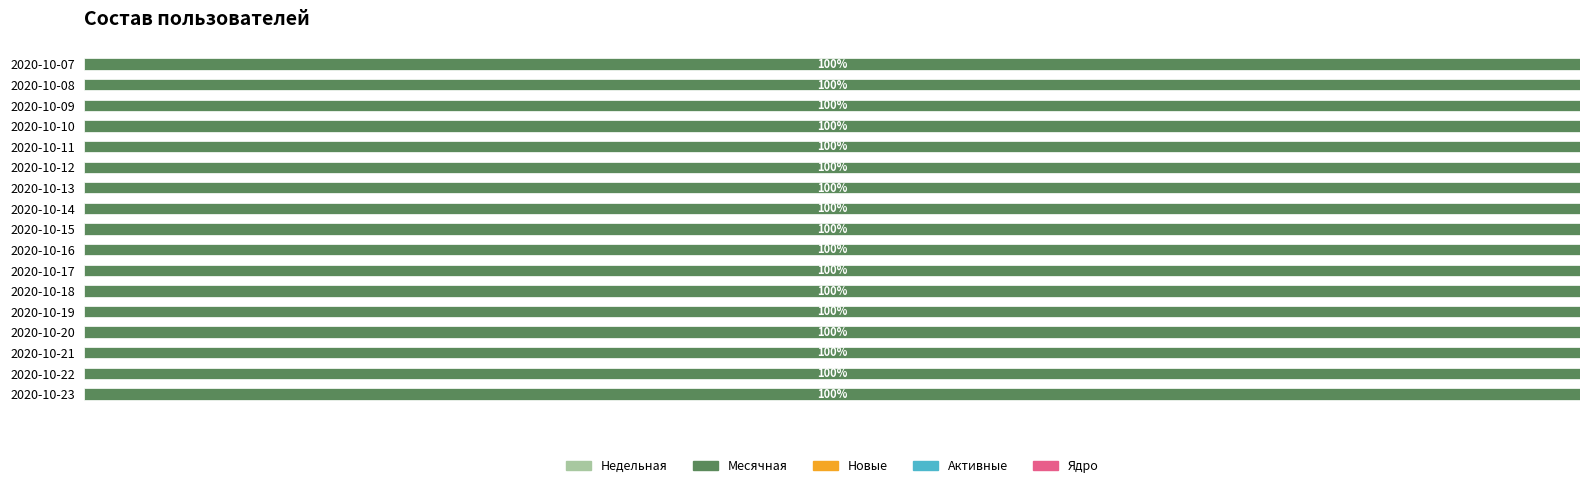

Reading left to right, extract all data points from this chart.

Недельная: 2020-10-23=0	2020-10-22=0	2020-10-21=0	2020-10-20=0	2020-10-19=0	2020-10-18=0	2020-10-17=0	2020-10-16=0	2020-10-15=0	2020-10-14=0	2020-10-13=0	2020-10-12=0	2020-10-11=0	2020-10-10=0	2020-10-09=0	2020-10-08=0	2020-10-07=0
Месячная: 2020-10-23=1	2020-10-22=1	2020-10-21=1	2020-10-20=1	2020-10-19=1	2020-10-18=1	2020-10-17=1	2020-10-16=1	2020-10-15=1	2020-10-14=1	2020-10-13=1	2020-10-12=1	2020-10-11=1	2020-10-10=1	2020-10-09=1	2020-10-08=1	2020-10-07=1
Новые: 2020-10-23=0	2020-10-22=0	2020-10-21=0	2020-10-20=0	2020-10-19=0	2020-10-18=0	2020-10-17=0	2020-10-16=0	2020-10-15=0	2020-10-14=0	2020-10-13=0	2020-10-12=0	2020-10-11=0	2020-10-10=0	2020-10-09=0	2020-10-08=0	2020-10-07=0
Активные: 2020-10-23=0	2020-10-22=0	2020-10-21=0	2020-10-20=0	2020-10-19=0	2020-10-18=0	2020-10-17=0	2020-10-16=0	2020-10-15=0	2020-10-14=0	2020-10-13=0	2020-10-12=0	2020-10-11=0	2020-10-10=0	2020-10-09=0	2020-10-08=0	2020-10-07=0
Ядро: 2020-10-23=0	2020-10-22=0	2020-10-21=0	2020-10-20=0	2020-10-19=0	2020-10-18=0	2020-10-17=0	2020-10-16=0	2020-10-15=0	2020-10-14=0	2020-10-13=0	2020-10-12=0	2020-10-11=0	2020-10-10=0	2020-10-09=0	2020-10-08=0	2020-10-07=0